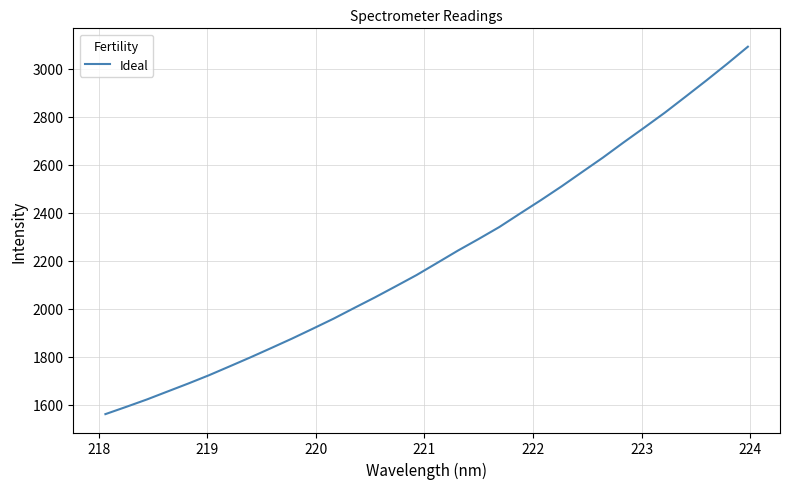

What is the minimum value shown in the chart?

1561.8